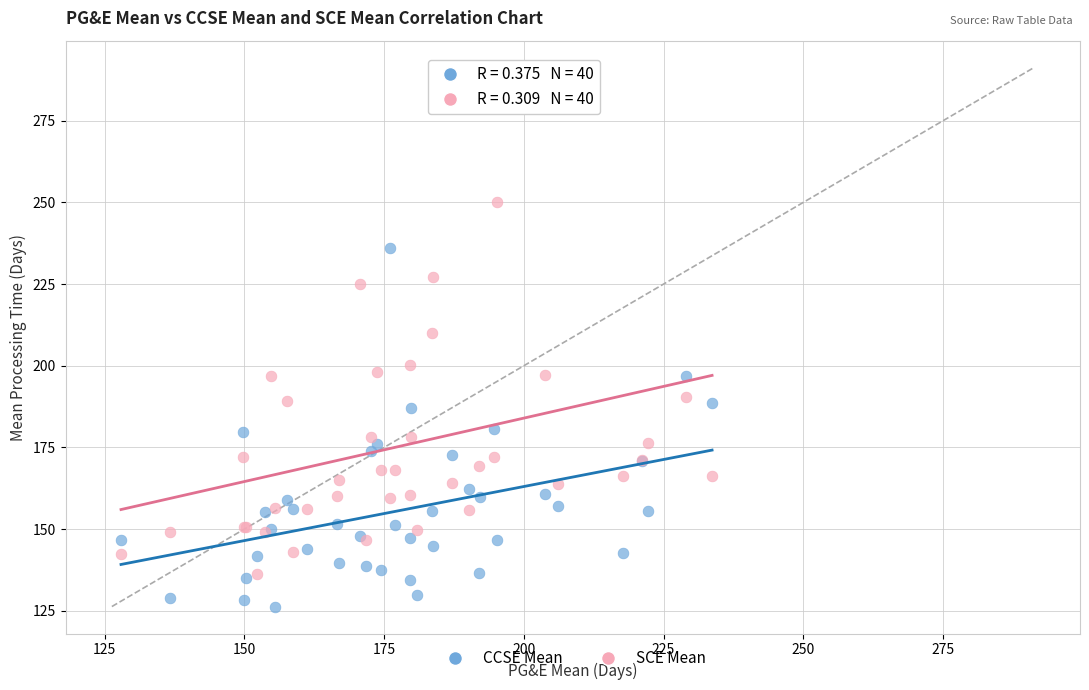

Across all series, what Y value is closest to 208?

210.1